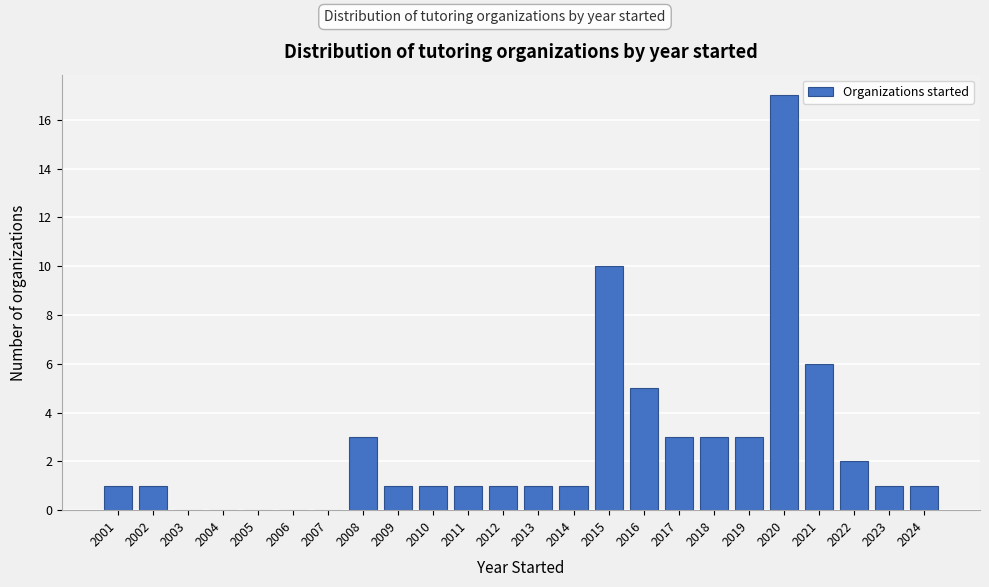

Reading left to right, transcribe all the data shown in this chart.

2001=1	2002=1	2003=0	2004=0	2005=0	2006=0	2007=0	2008=3	2009=1	2010=1	2011=1	2012=1	2013=1	2014=1	2015=10	2016=5	2017=3	2018=3	2019=3	2020=17	2021=6	2022=2	2023=1	2024=1